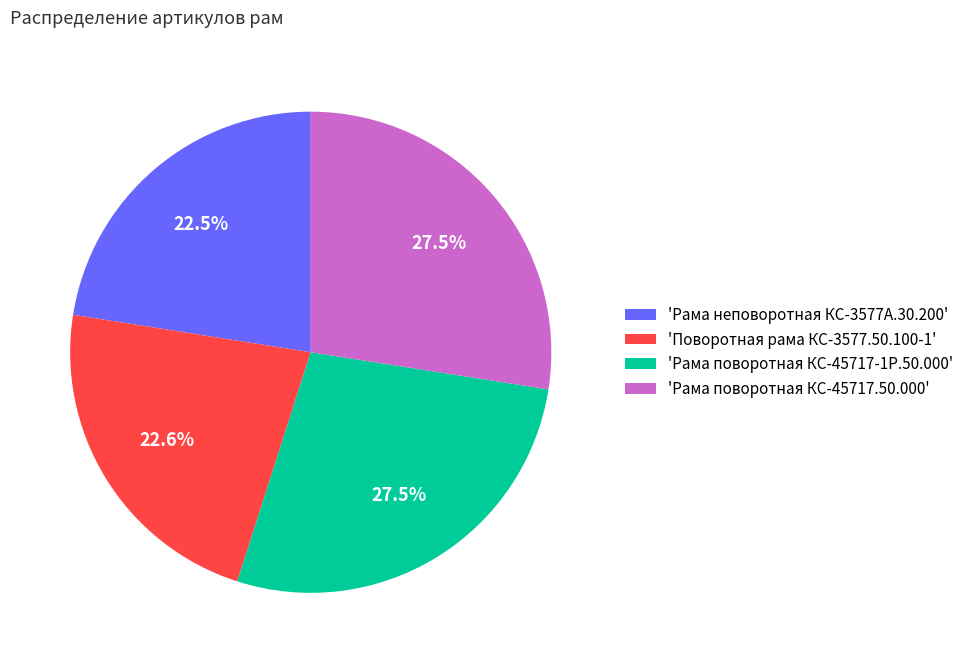

Is there a majority slice in this chart?

No